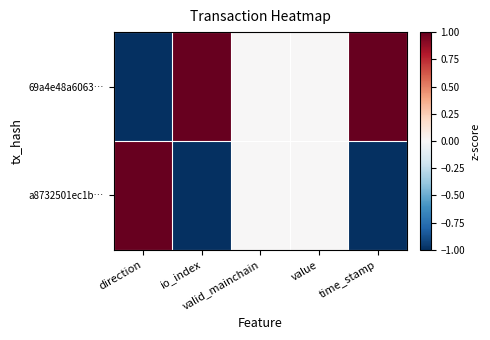

Between valid_mainchain and value, which is larger?

valid_mainchain